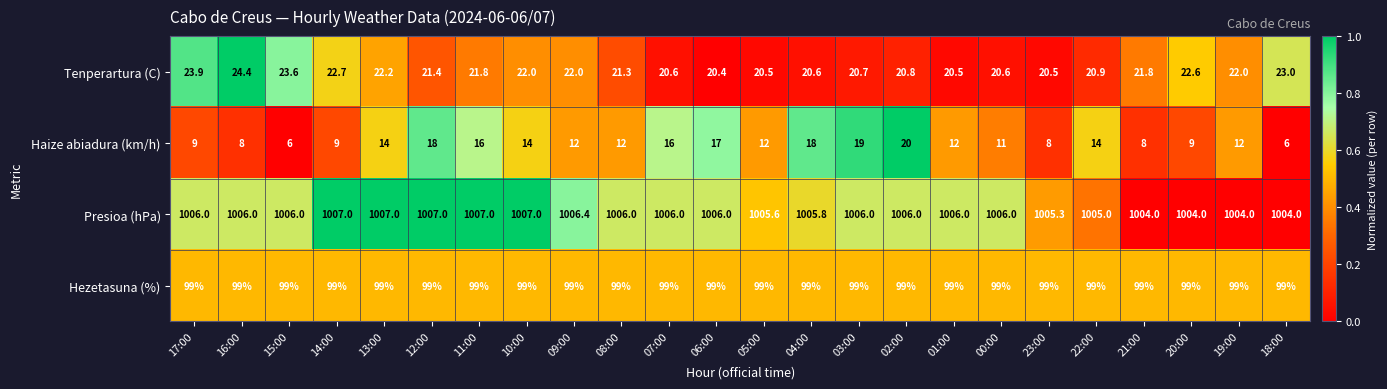

Rank the series by their maximum value, from highest to lowest.

Presioa (hPa), Hezetasuna (%), Tenperartura (C), Haize abiadura (km/h)